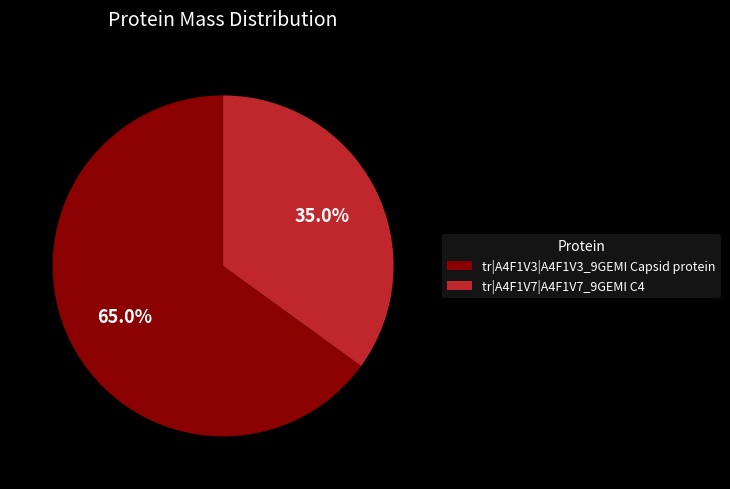

What percentage is the tr|A4F1V7|A4F1V7_9GEMI C4 slice, to the nearest percent?

35%